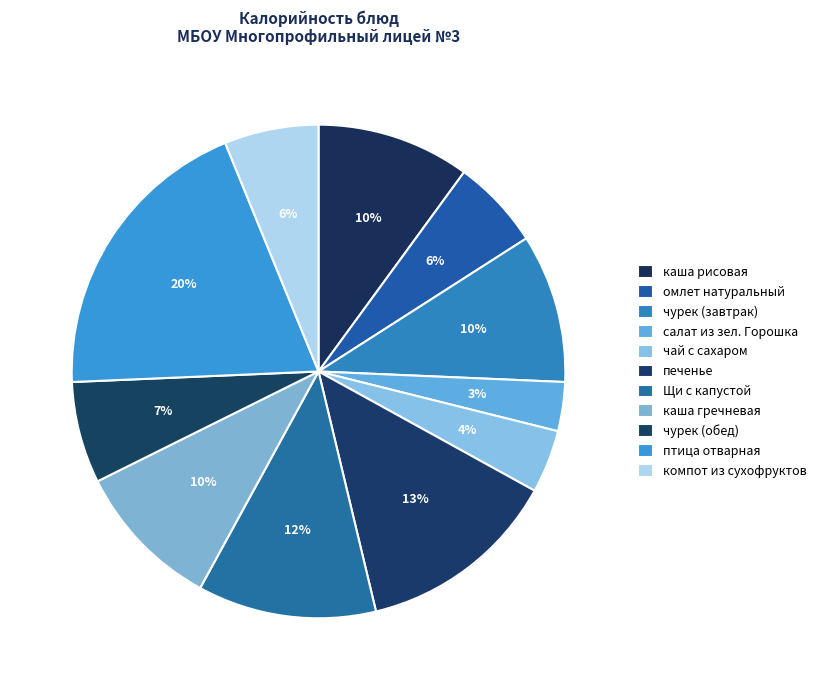

Is it true that чурек (завтрак) is 10% of the pie?

True